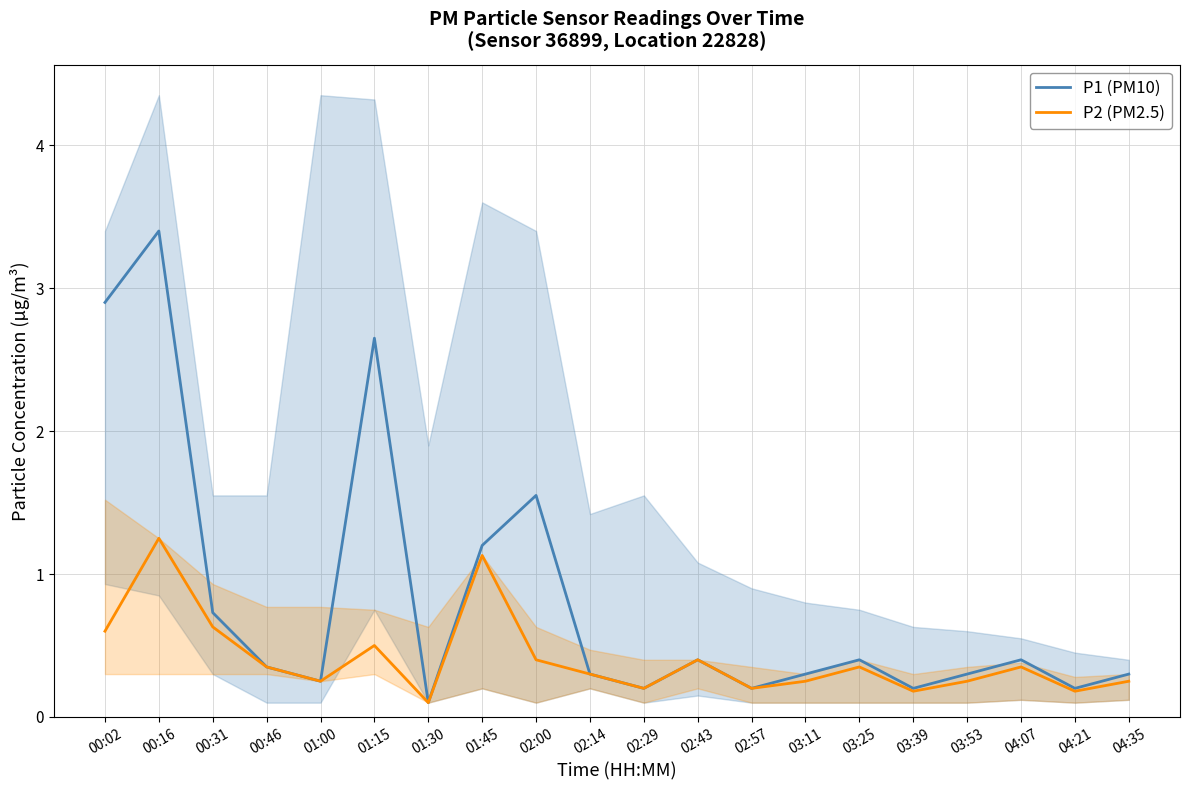

What is the maximum value for P2 (PM2.5)?

1.2